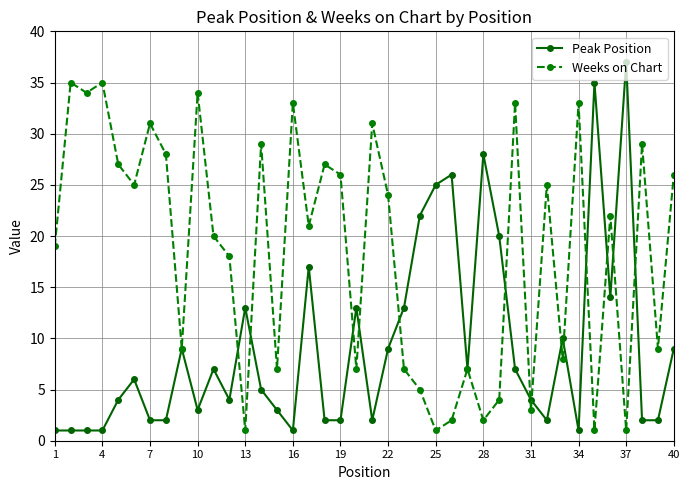

What are all the series names shown in the legend?

Peak Position, Weeks on Chart